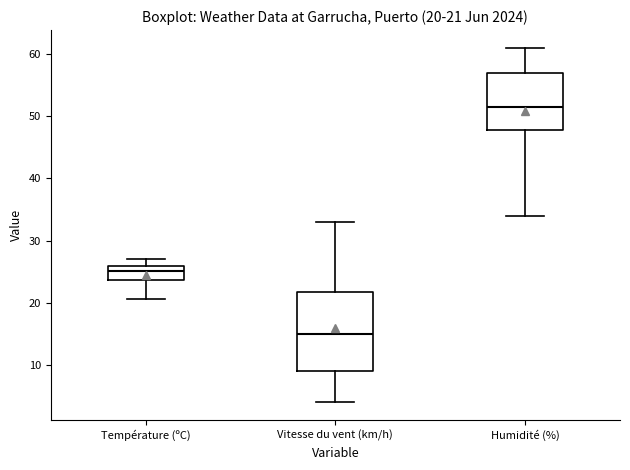

Which box is the tallest, from its lower edge to its upper edge?

Vitesse du vent (km/h)